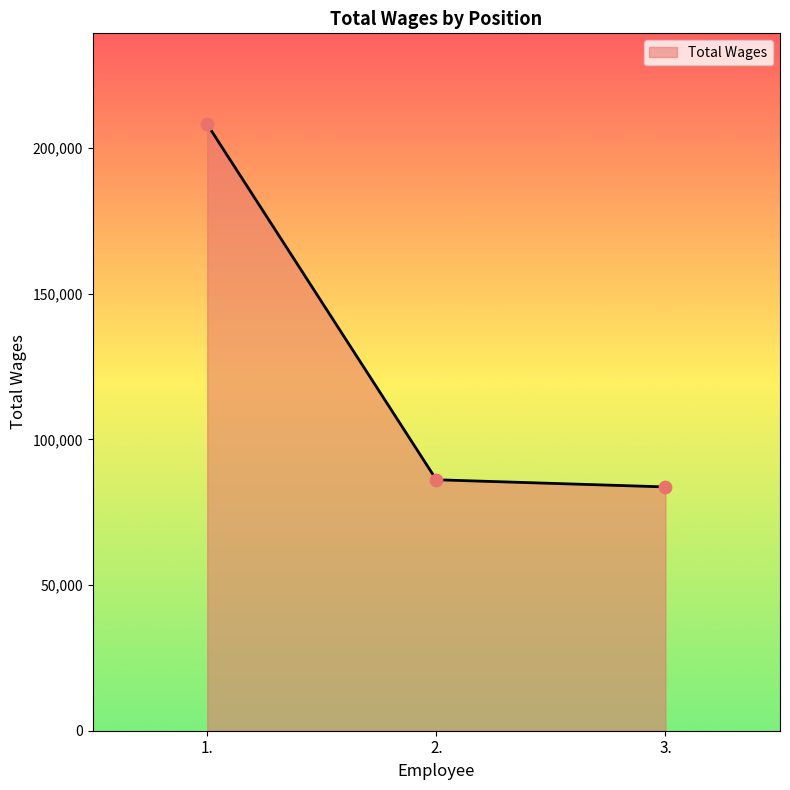

What is the change in value from 2. to 3.?

-2457